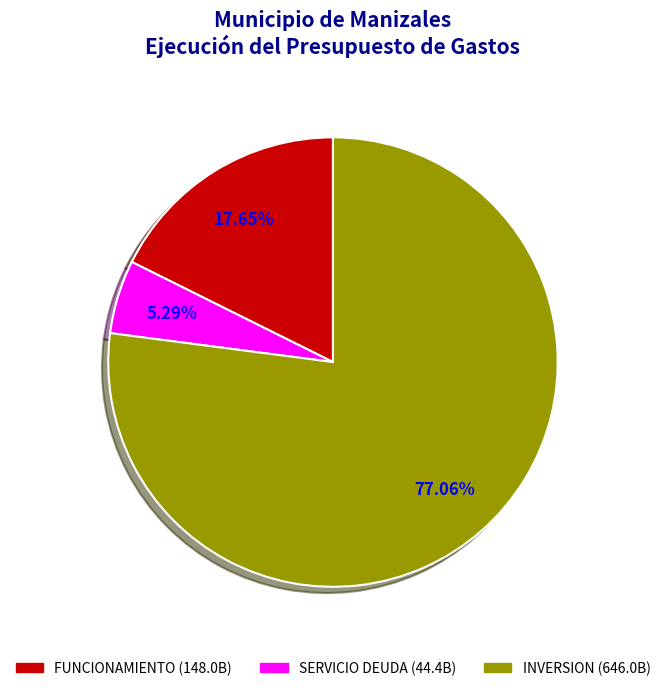

To the nearest percent, what percentage of the pie is SERVICIO DEUDA?

5%